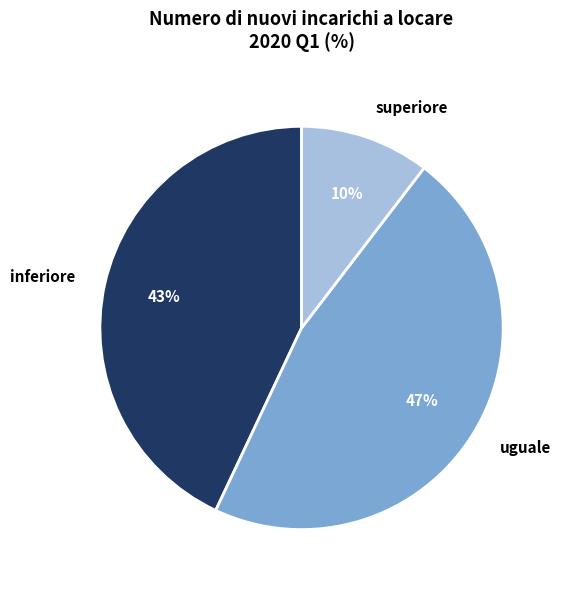

Combined, do superiore and inferiore account for over 50%?

Yes